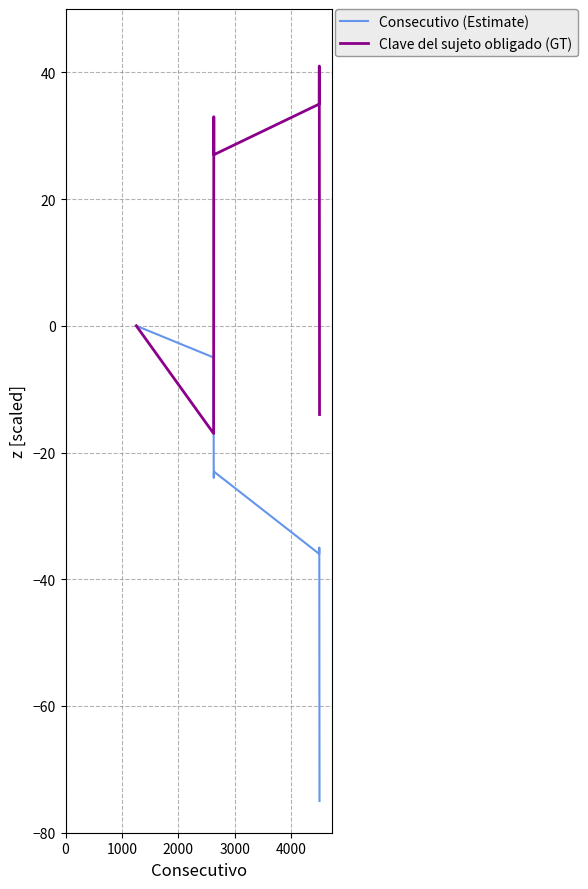

Which series has the largest range (max minus min)?

Consecutivo (Estimate)